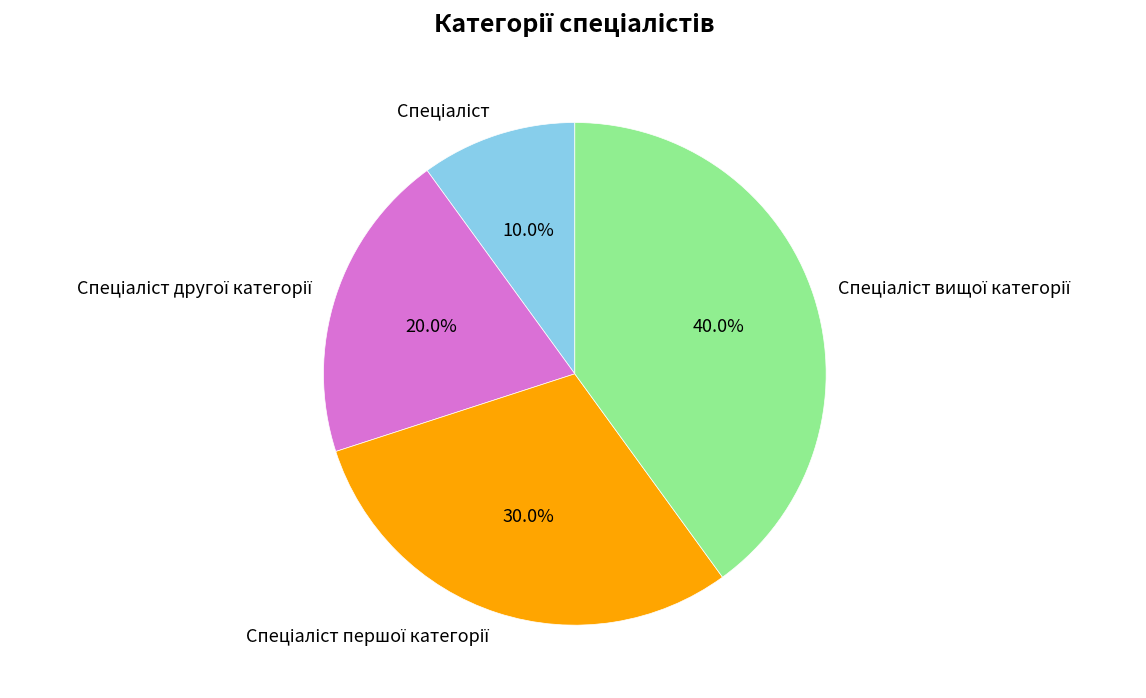

Does any single category account for the majority?

No